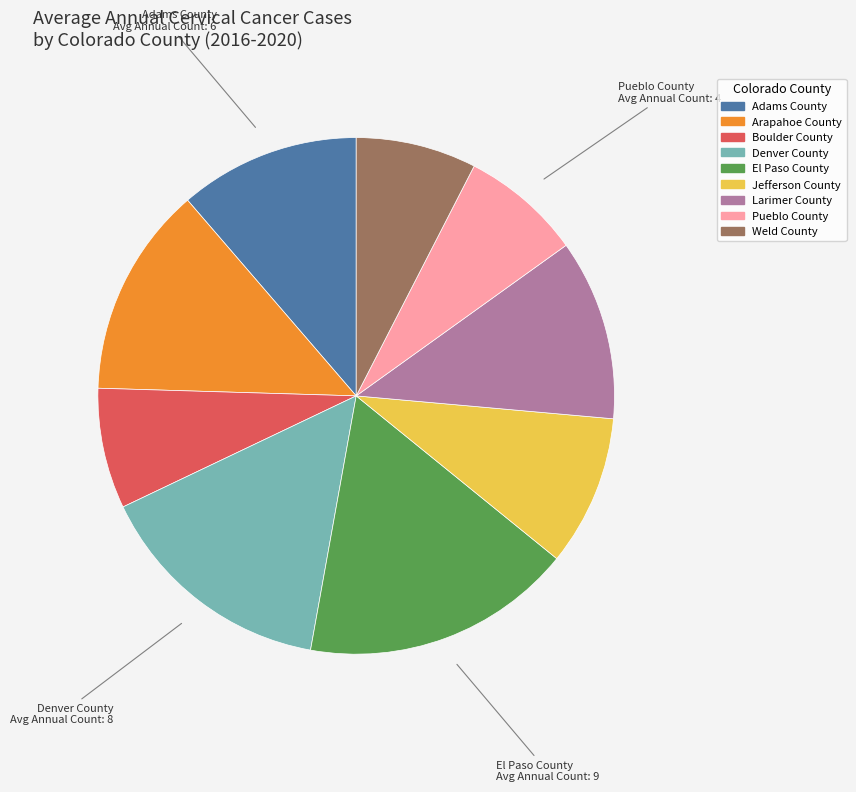

Does Arapahoe County account for over 50% of the chart?

No